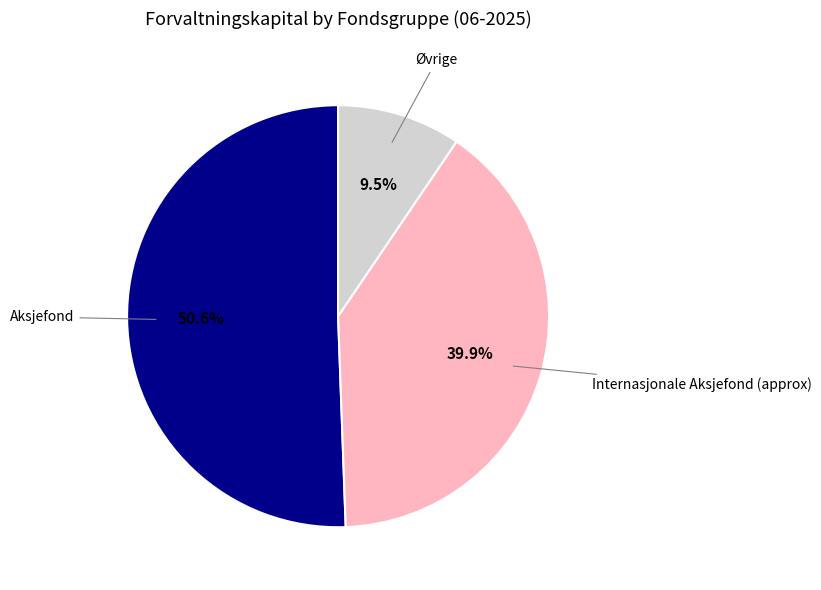

Which slice represents more than half of the pie?

Aksjefond